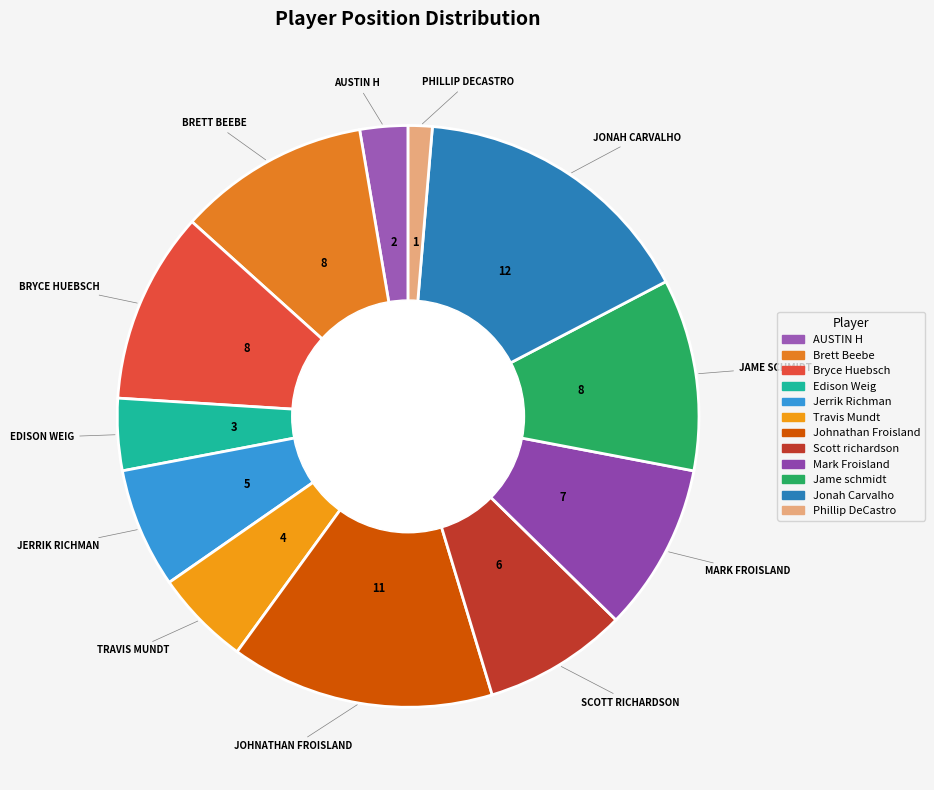

How many slices are in this pie chart?

12